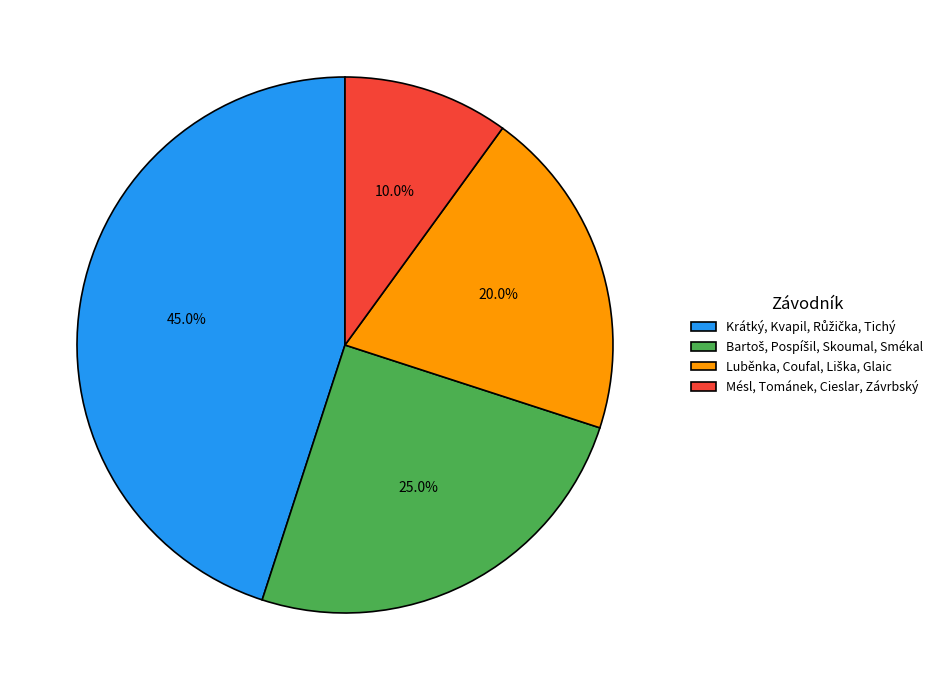

What percentage is NOT represented by Mésl, Tománek, Cieslar, Závrbský?

90.0%